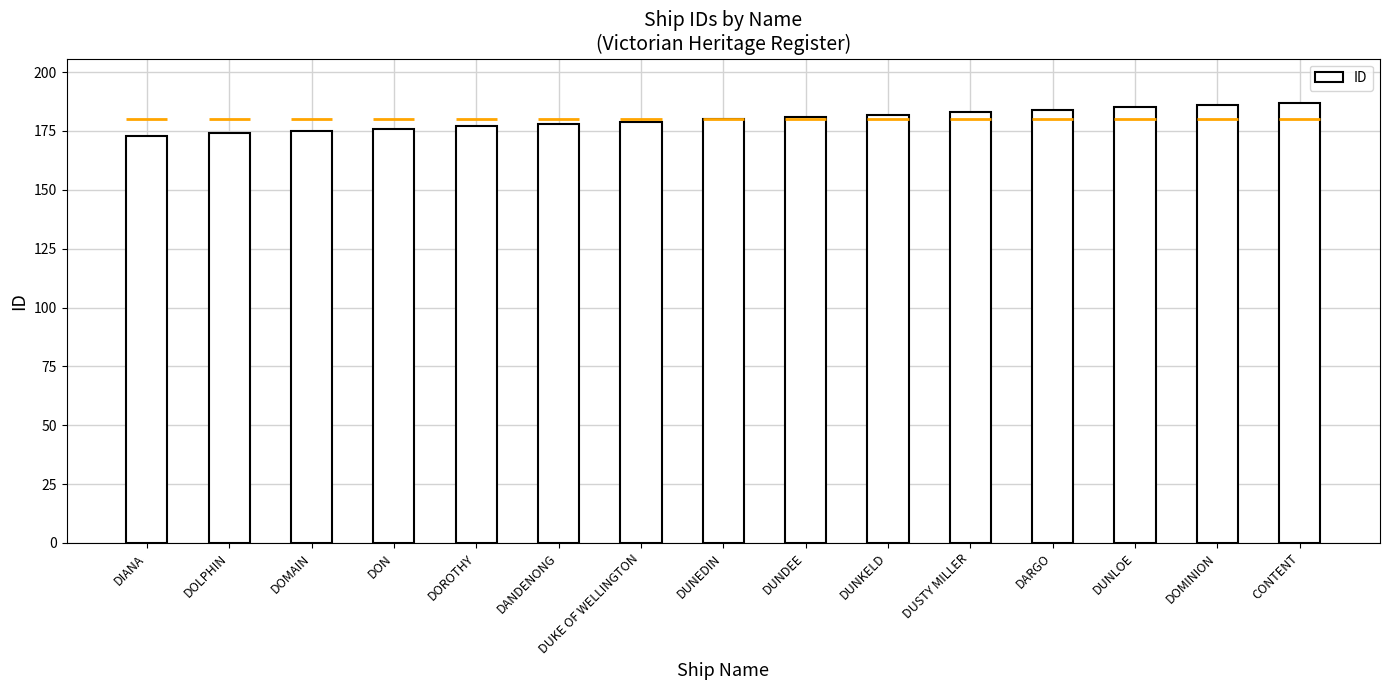

Rank the categories by value from highest to lowest.

CONTENT, DOMINION, DUNLOE, DARGO, DUSTY MILLER, DUNKELD, DUNDEE, DUNEDIN, DUKE OF WELLINGTON, DANDENONG, DOROTHY, DON, DOMAIN, DOLPHIN, DIANA